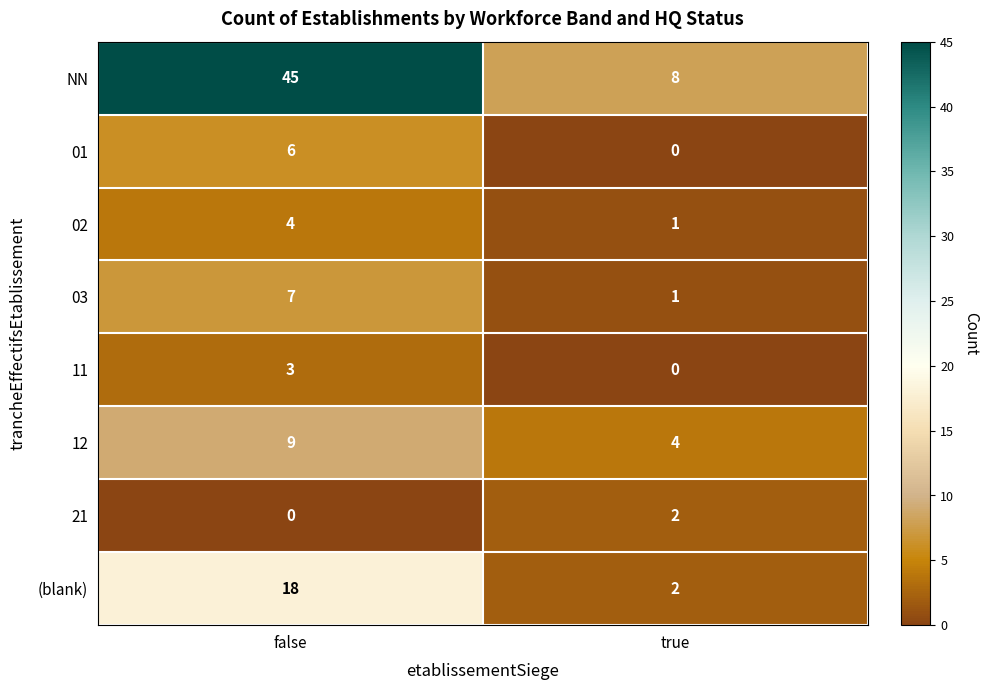

What is the sum of all NN values?

53